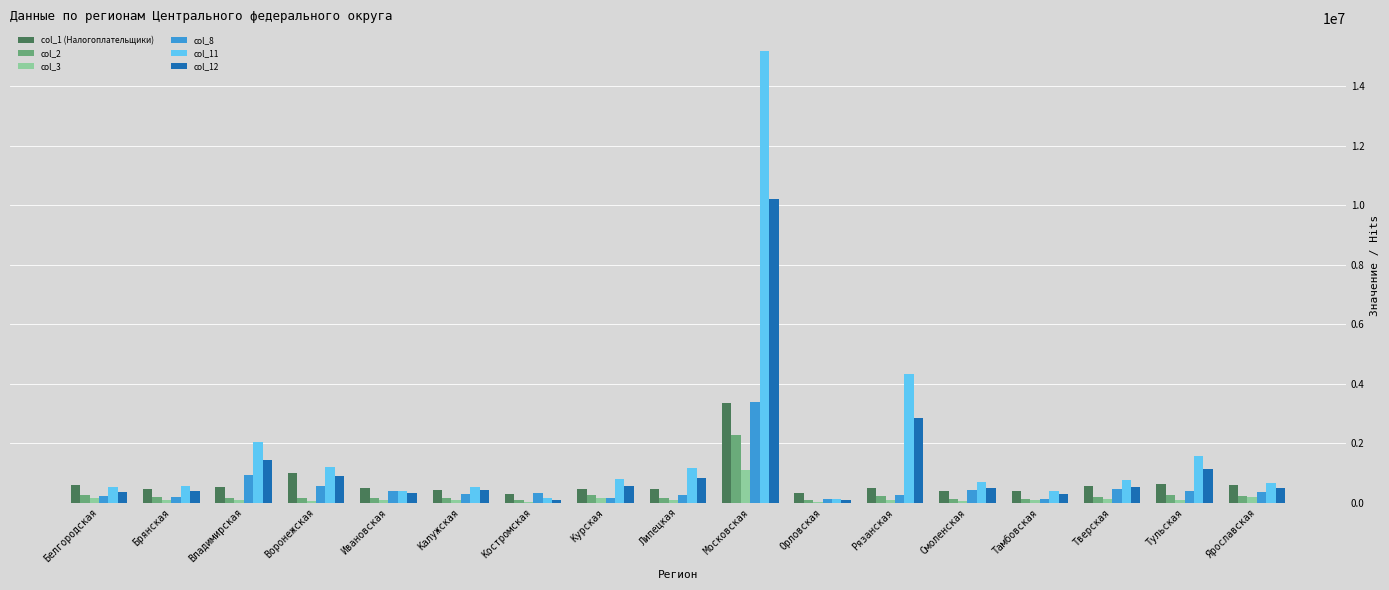

The col_12 series shows 410010 at Калужская. True or false?

True